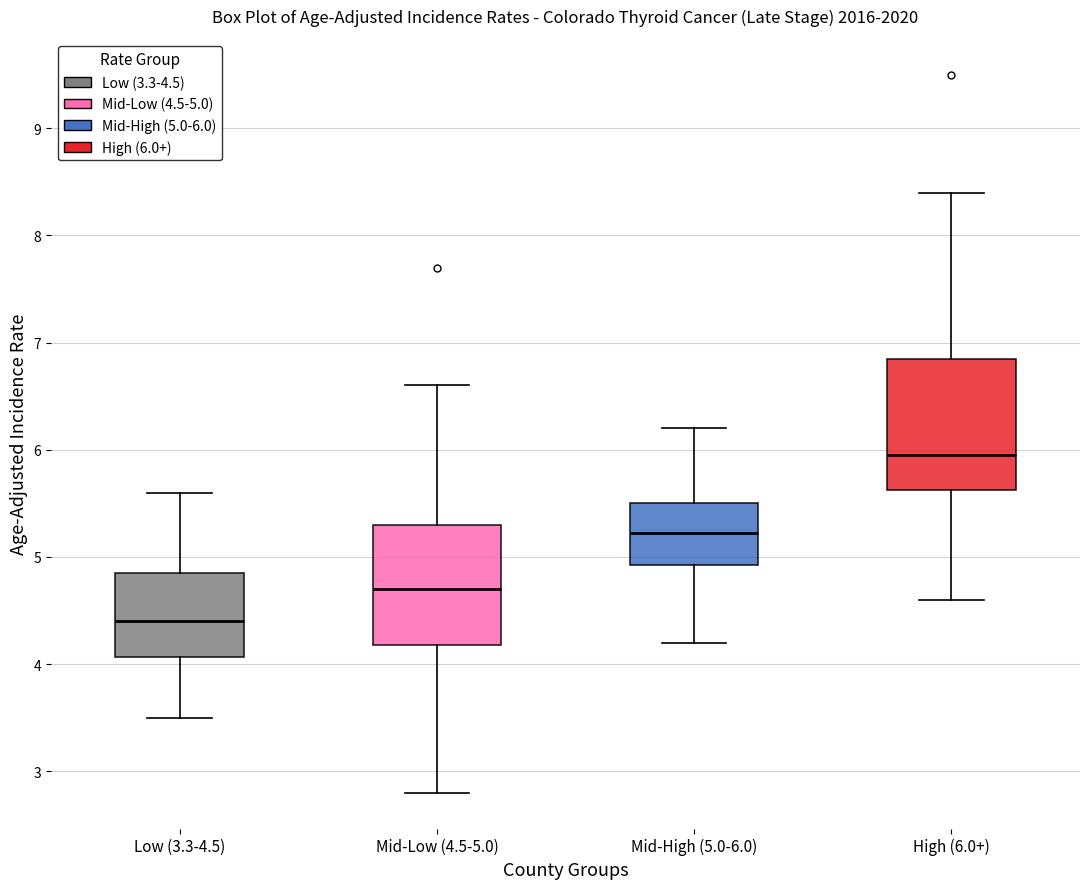

Which box's median line is the highest?

High (6.0+)